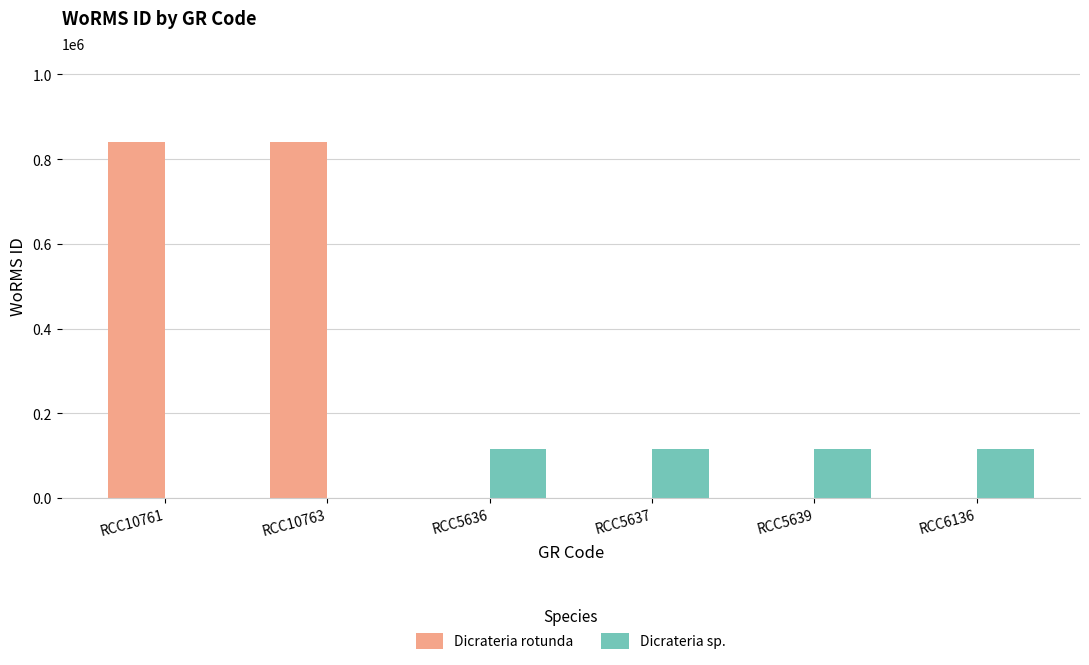

What is the sum of all Dicrateria rotunda values?

1680218